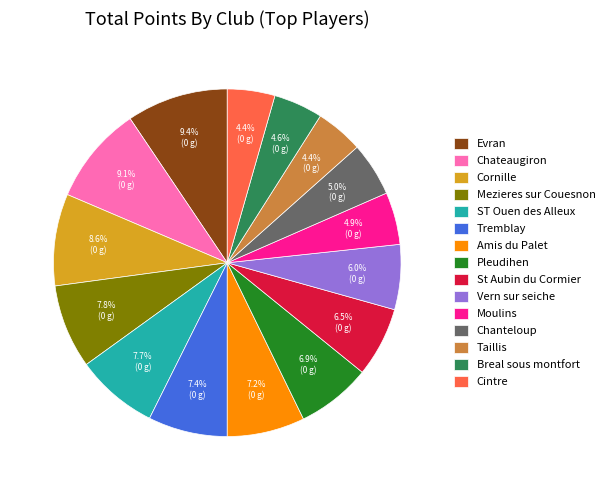

To the nearest percent, what portion does Amis du Palet represent?

7%